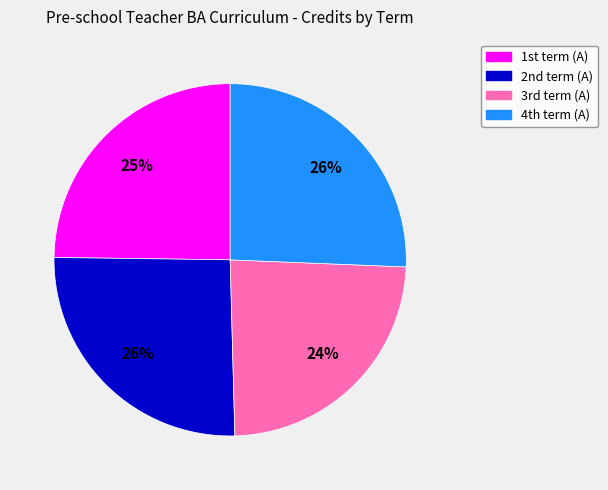

What is the smallest slice in the pie chart?

3rd term (A)